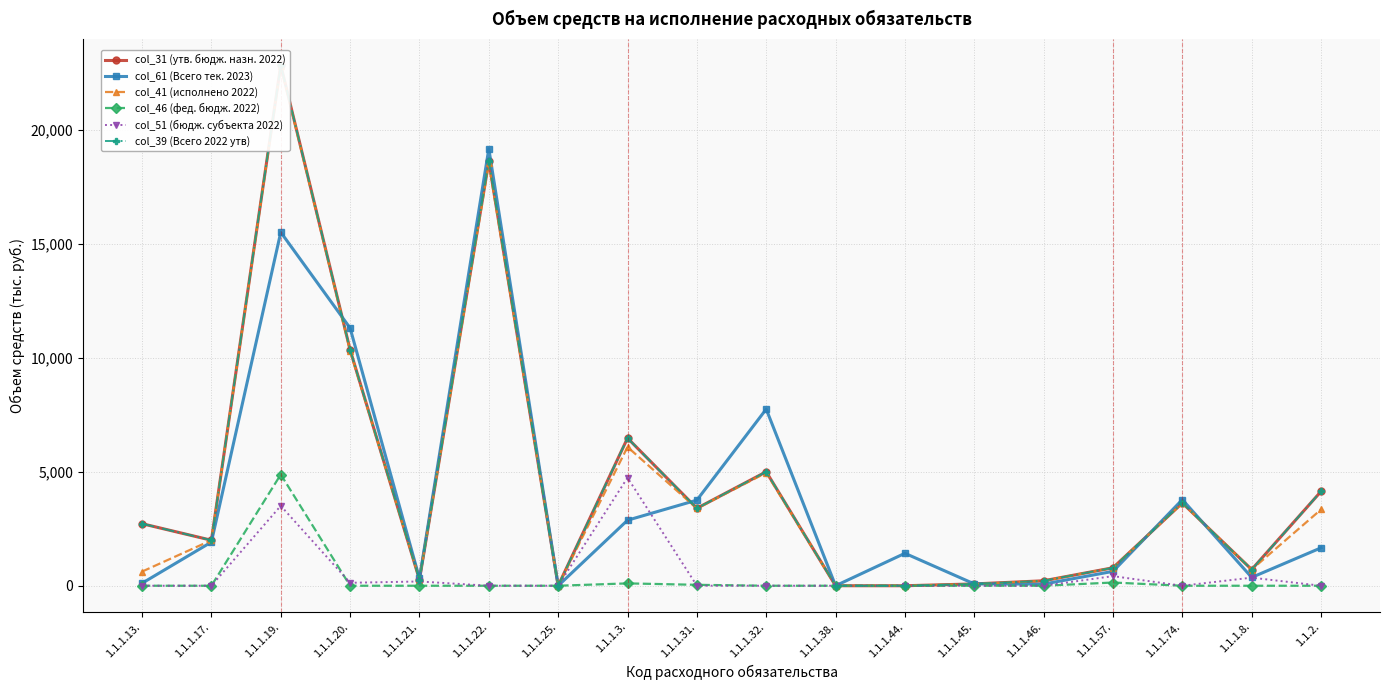

Which series has the largest range (max minus min)?

col_31 (утв. бюдж. назн. 2022)